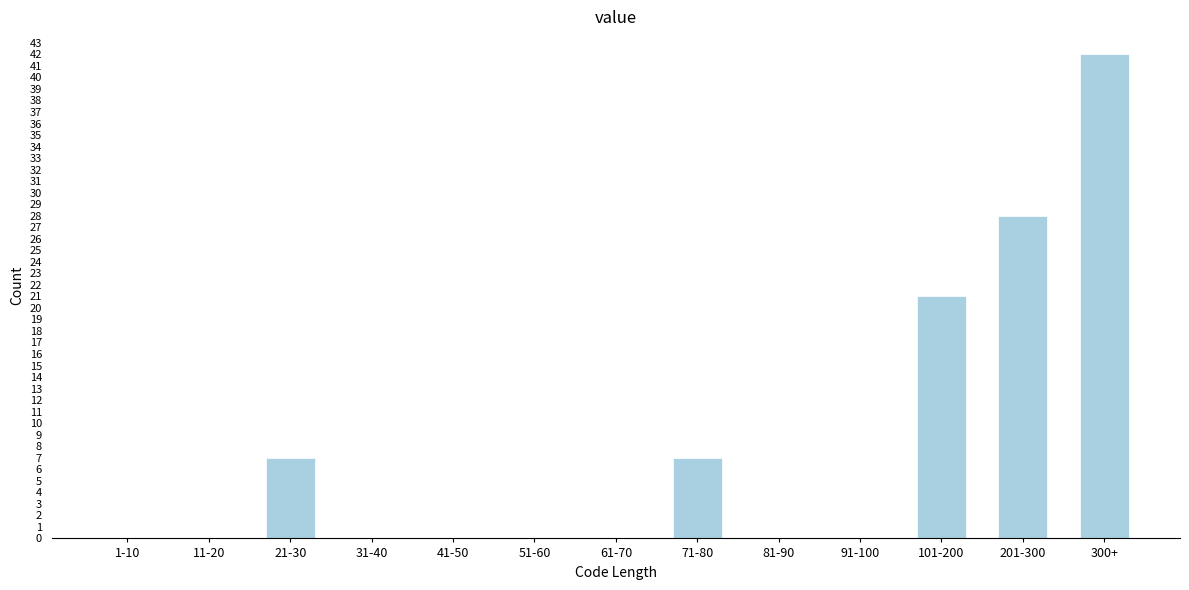

Reading left to right, what are all the values shown in this chart?

1-10=0	11-20=0	21-30=7	31-40=0	41-50=0	51-60=0	61-70=0	71-80=7	81-90=0	91-100=0	101-200=21	201-300=28	300+=42